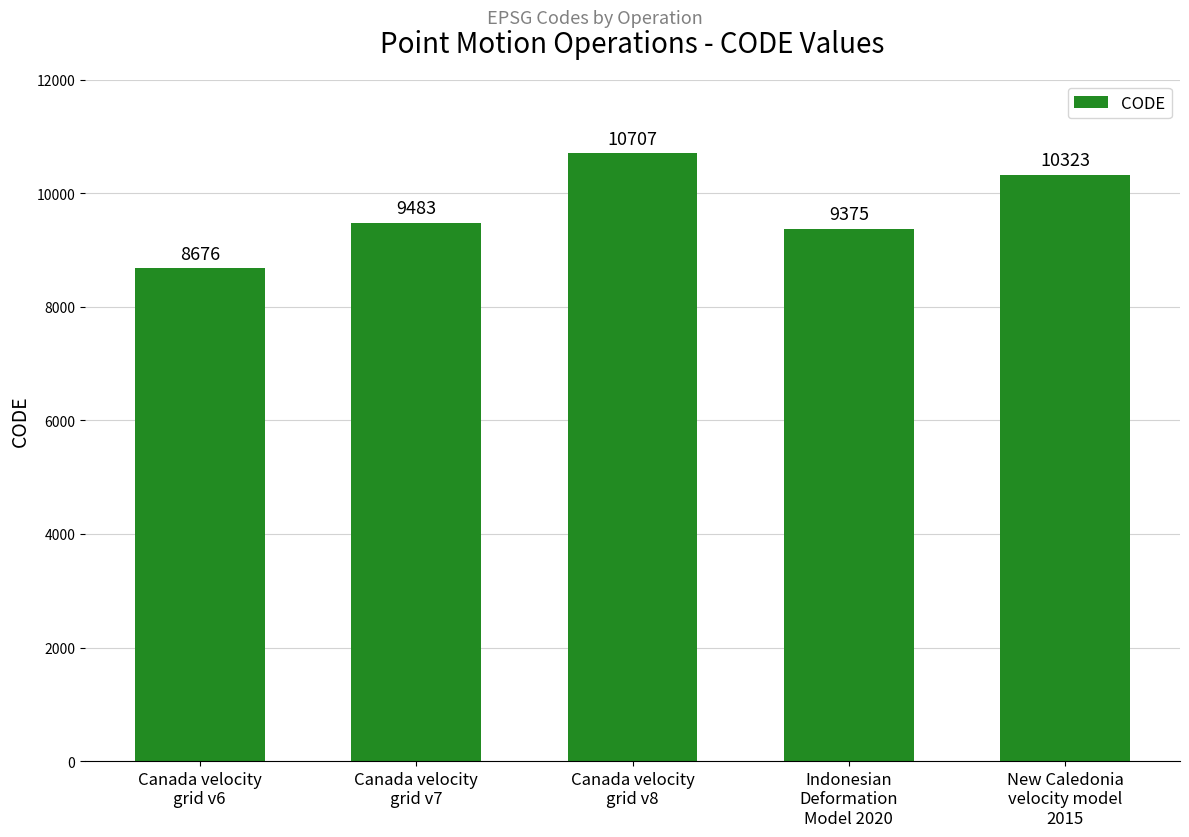

Reading left to right, transcribe all the data shown in this chart.

Canada velocity
grid v6=8676	Canada velocity
grid v7=9483	Canada velocity
grid v8=10707	Indonesian
Deformation
Model 2020=9375	New Caledonia
velocity model
2015=10323